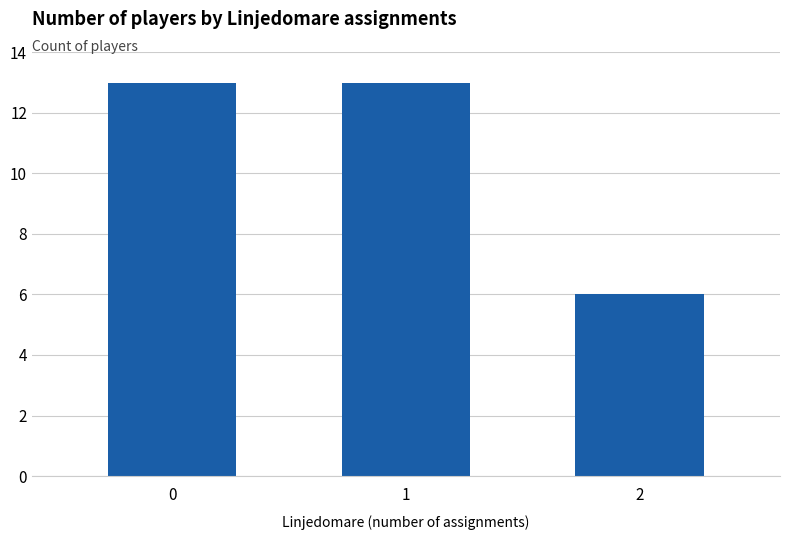

Count the number of data series in this chart.

1